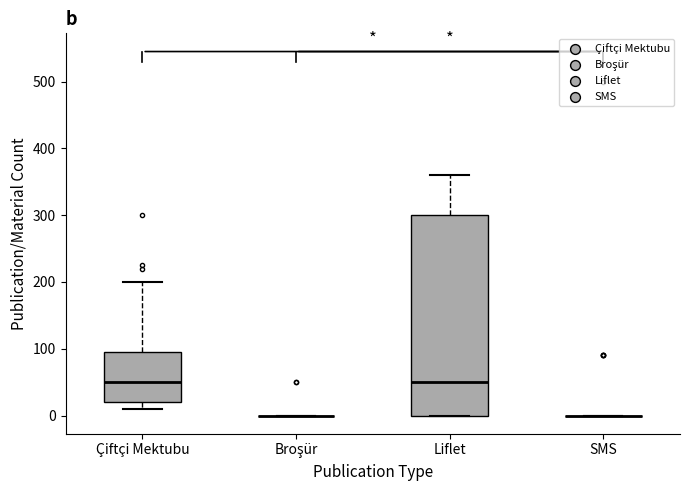

Which box is the tallest, from its lower edge to its upper edge?

Liflet